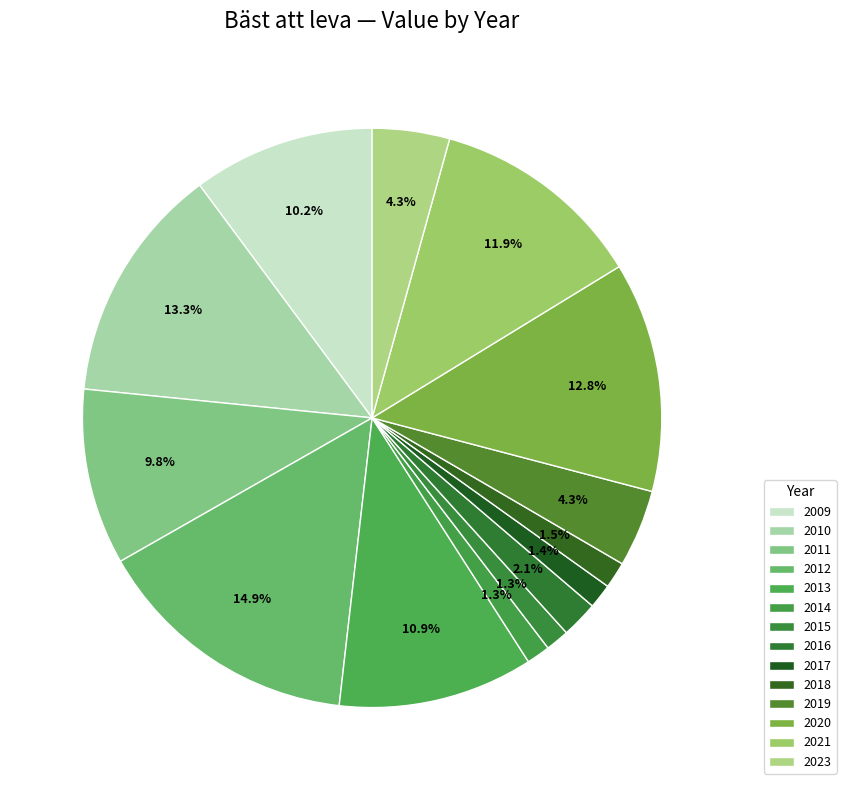

Count the number of slices in the pie.

14